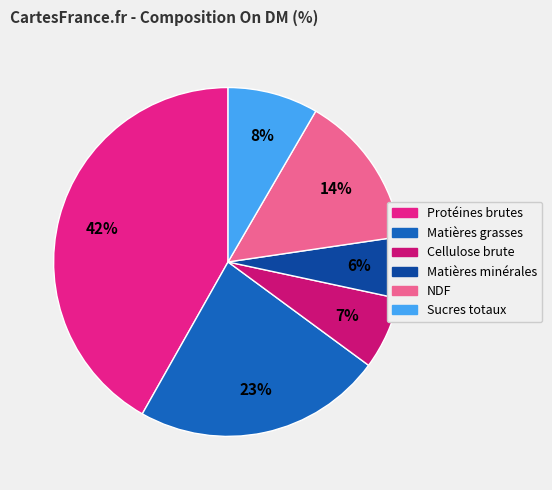

To the nearest percent, what percentage of the pie is Matières minérales?

6%